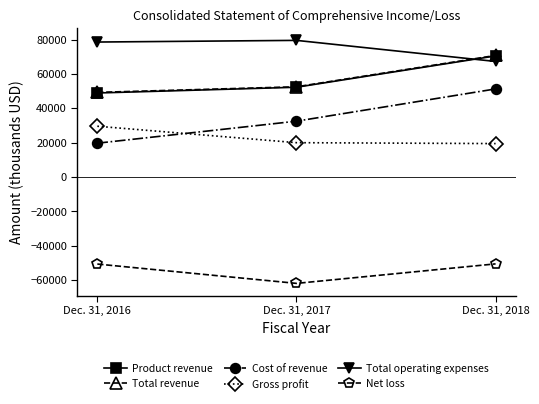

What is the total value across all series at Dec. 31, 2017?

174970